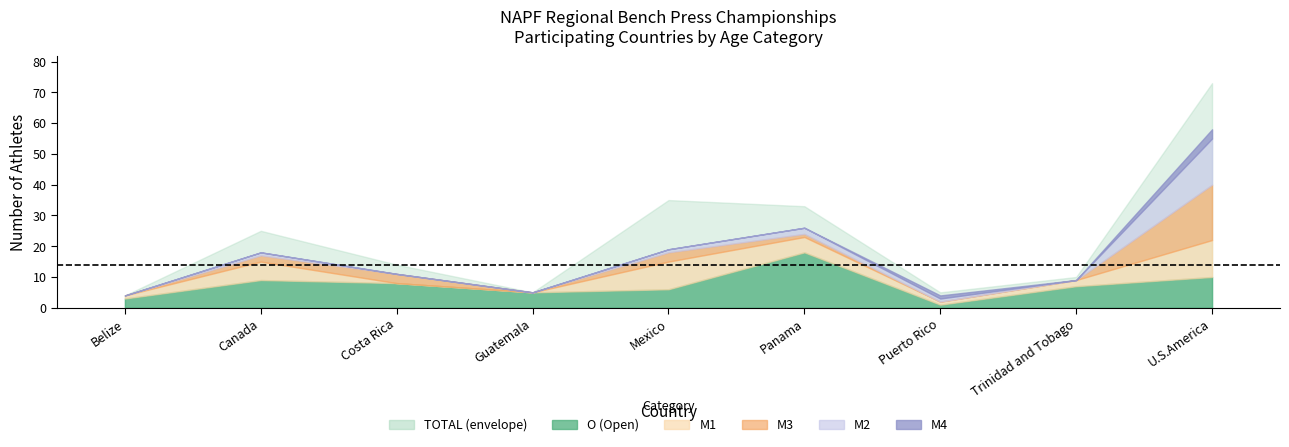

What are all the series names shown in the legend?

TOTAL, M2, M1, O, M4, M3